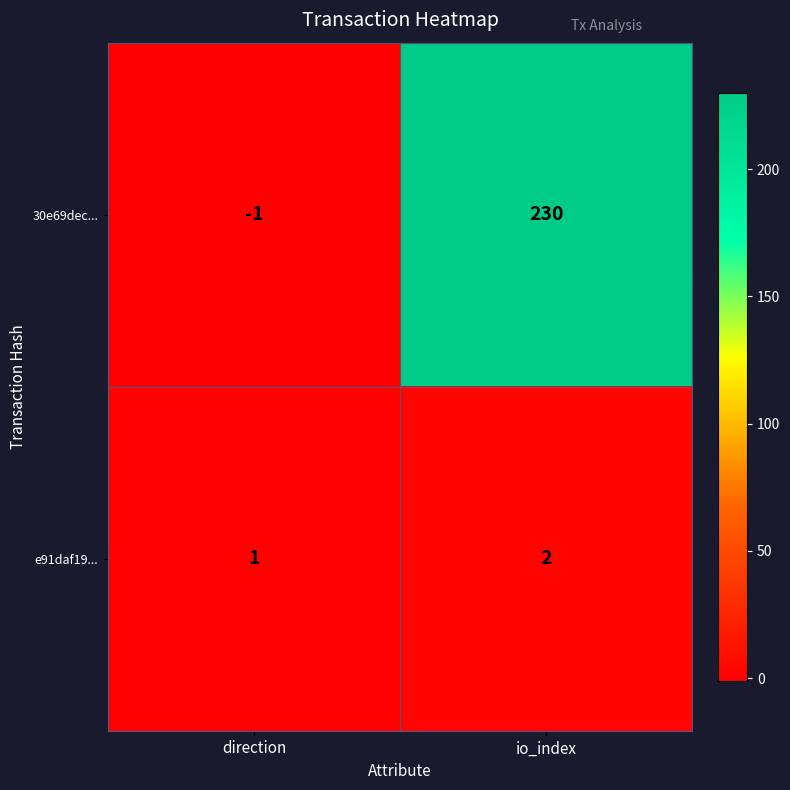

Which series has the widest spread of values?

30e69dec...